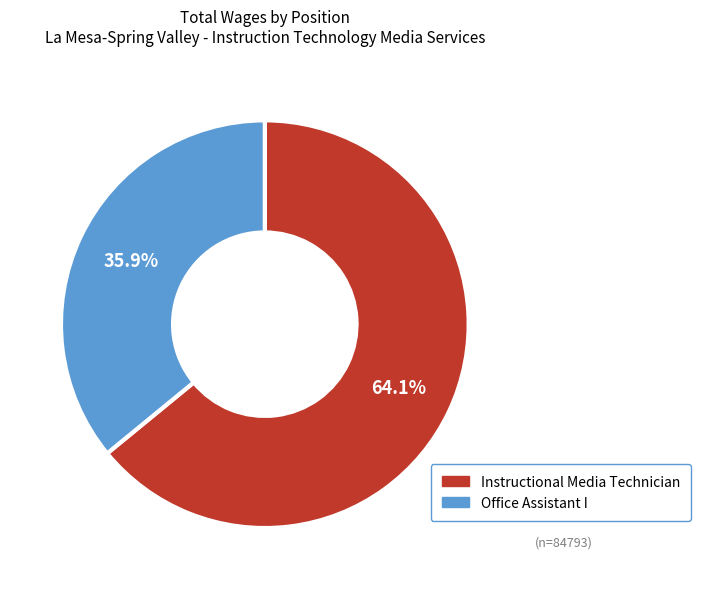

To the nearest percent, what is the combined percentage of Office Assistant I and Instructional Media Technician?

100%